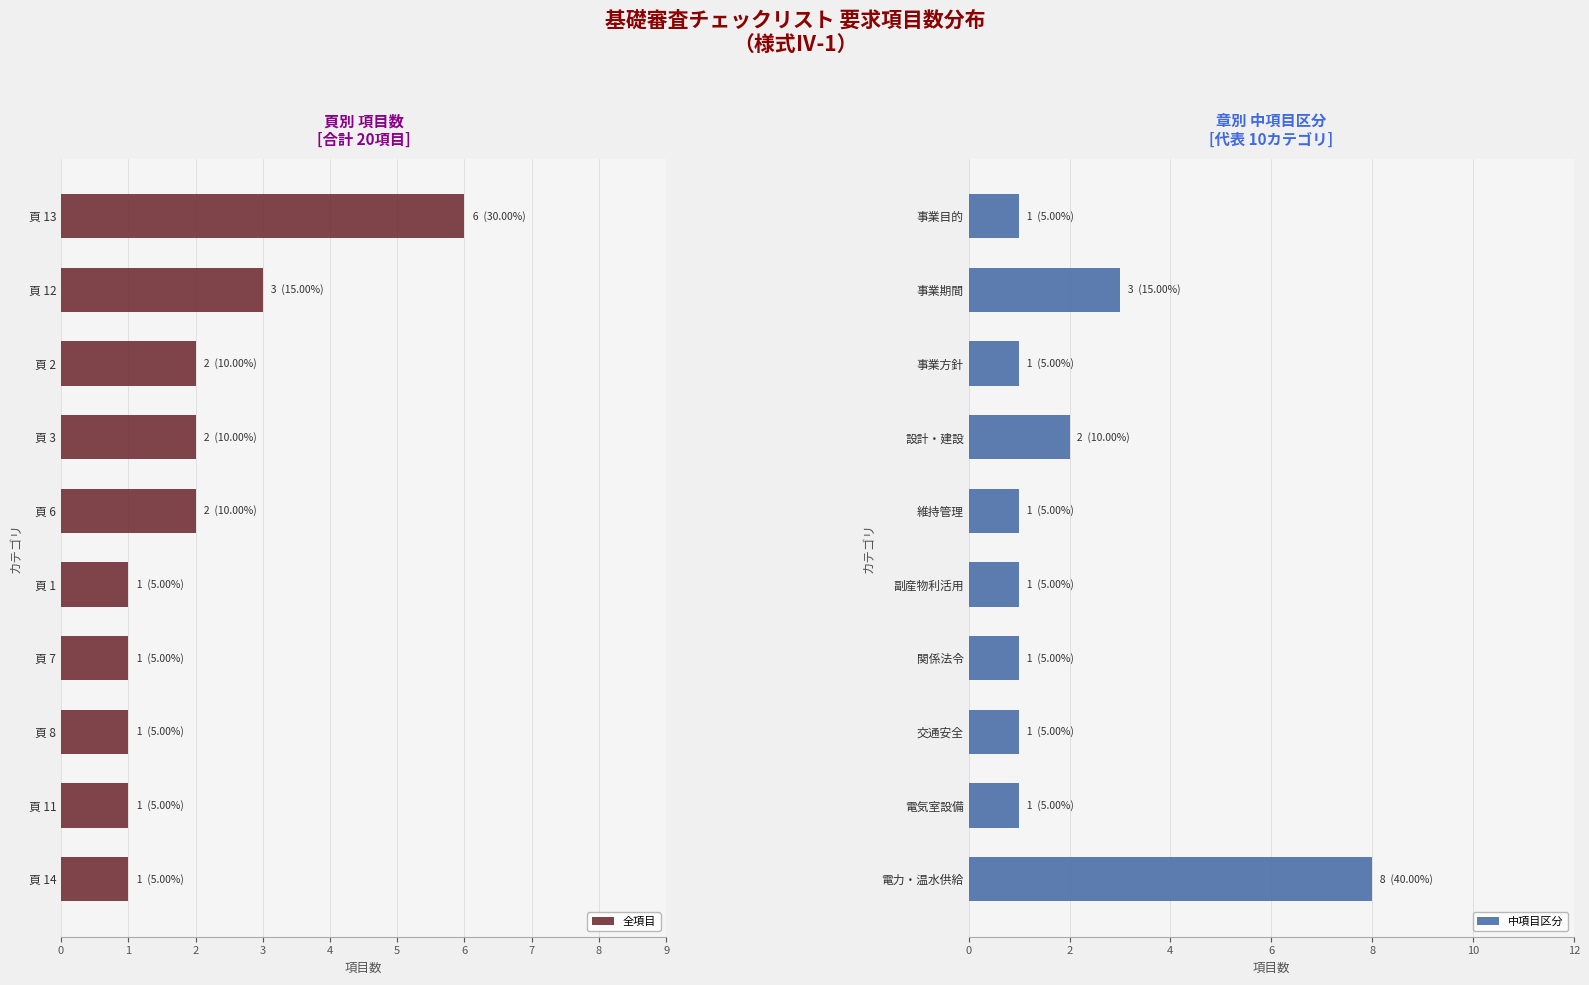

How many 全項目 values are between 1 and 2?

8